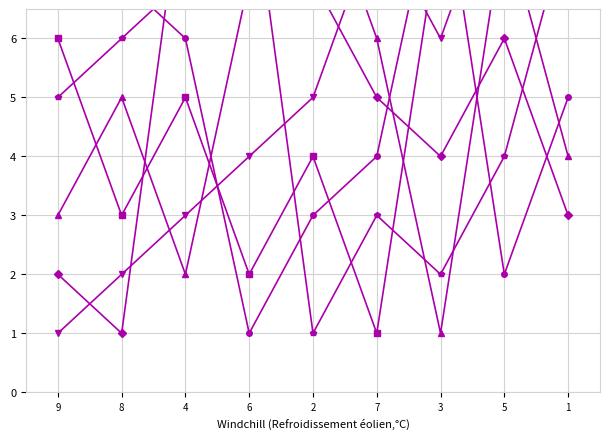

What is the difference between the col_6 values at 6 and 9?

4